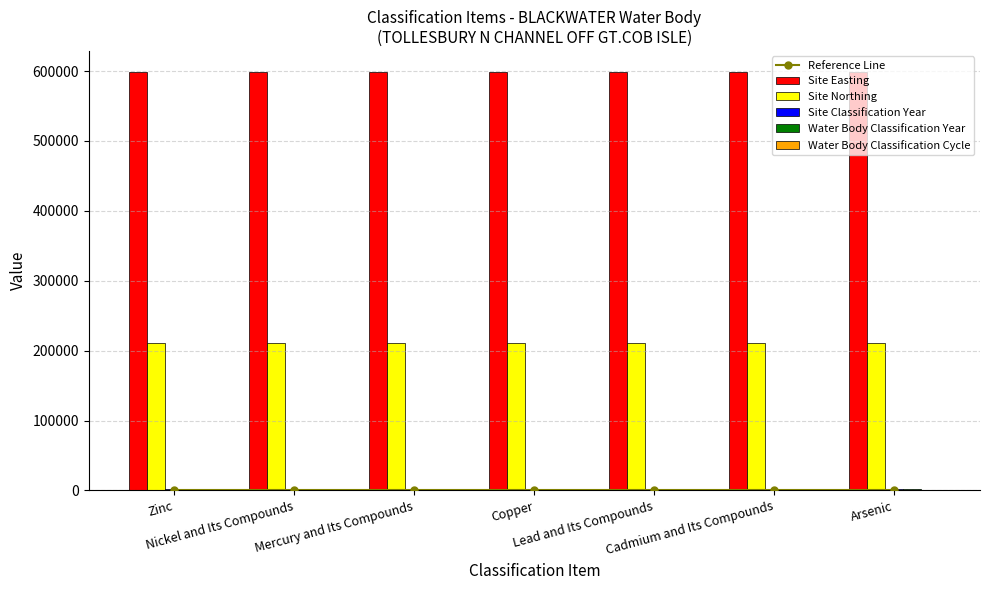

What is the sum of the Reference Line values at Mercury and Its Compounds and Lead and Its Compounds?

359.3